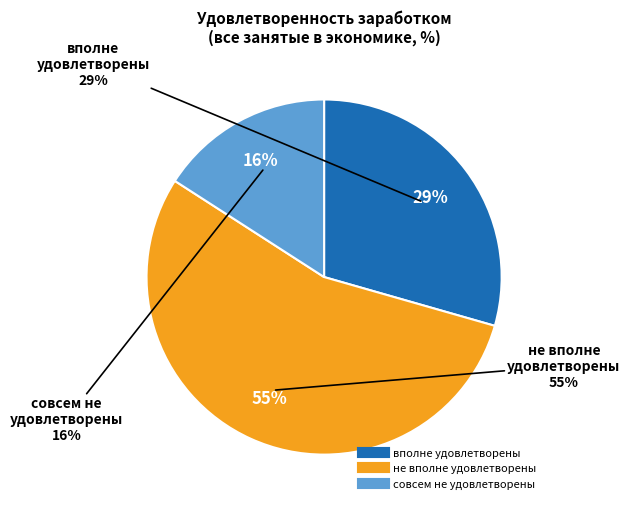

Count the number of slices in the pie.

3